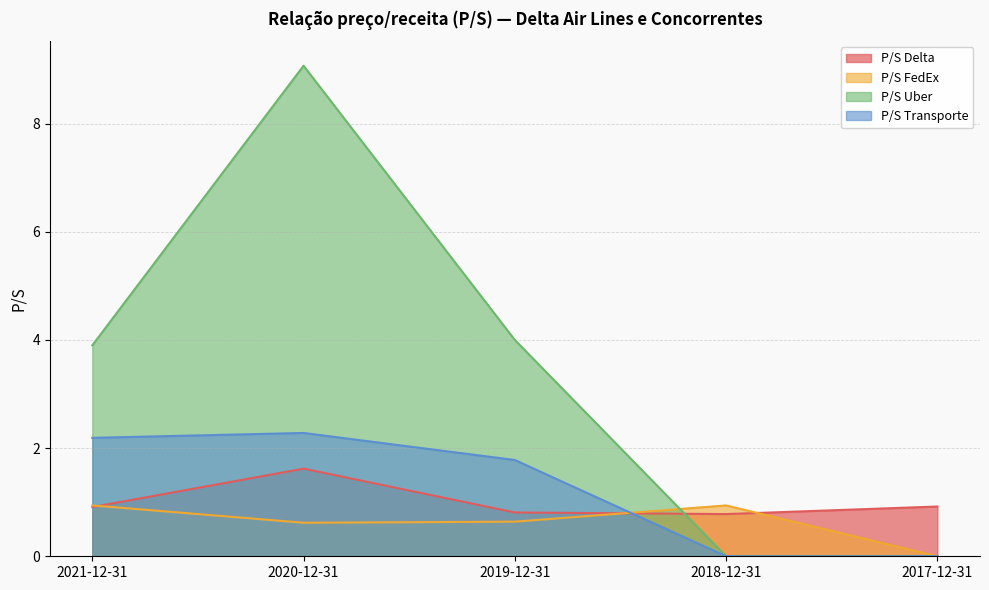

How many values in the P/S Transporte series exceed 1?

3